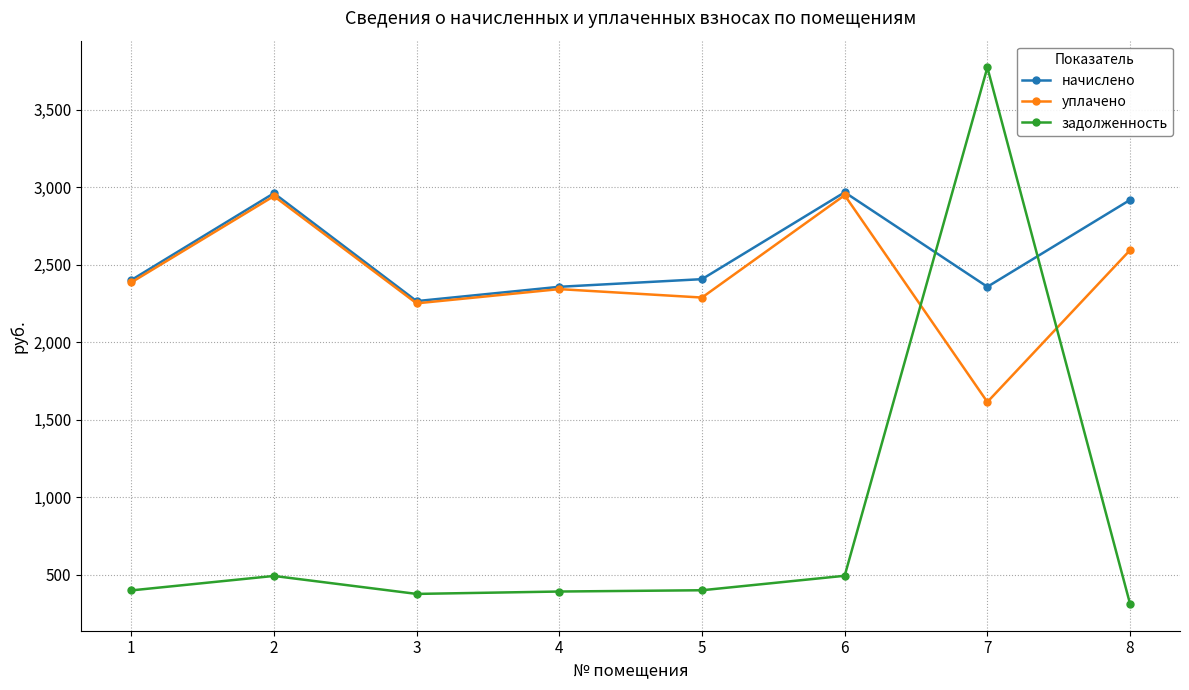

The value of уплачено at 2 is 1878.9. True or false?

False